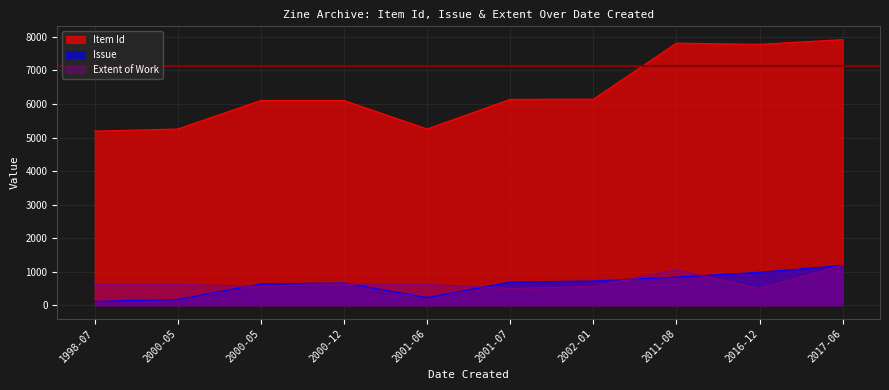

Reading left to right, what are all the values shown in this chart?

Item Id: 5190.0	5253.0	6105.0	6102.0	5255.0	6136.0	6142.0	7811.0	7777.0	7917.0
Issue: 115.9	173.8	637.2	666.2	231.7	695.2	724.1	840.0	984.8	1187.5
Extent of Work: 625.0	625.0	562.5	625.0	625.0	500.0	562.5	1062.5	500.0	1187.5